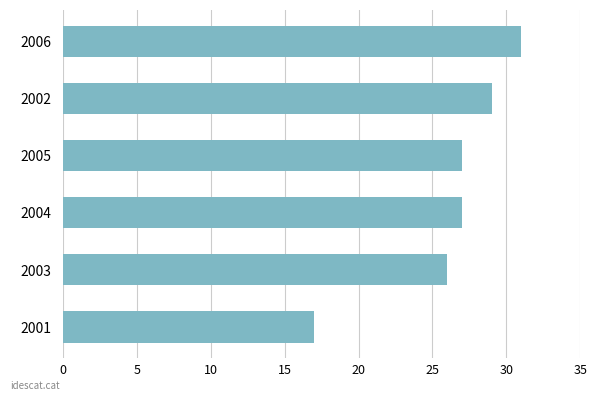

Does the chart contain stacked bars?

No